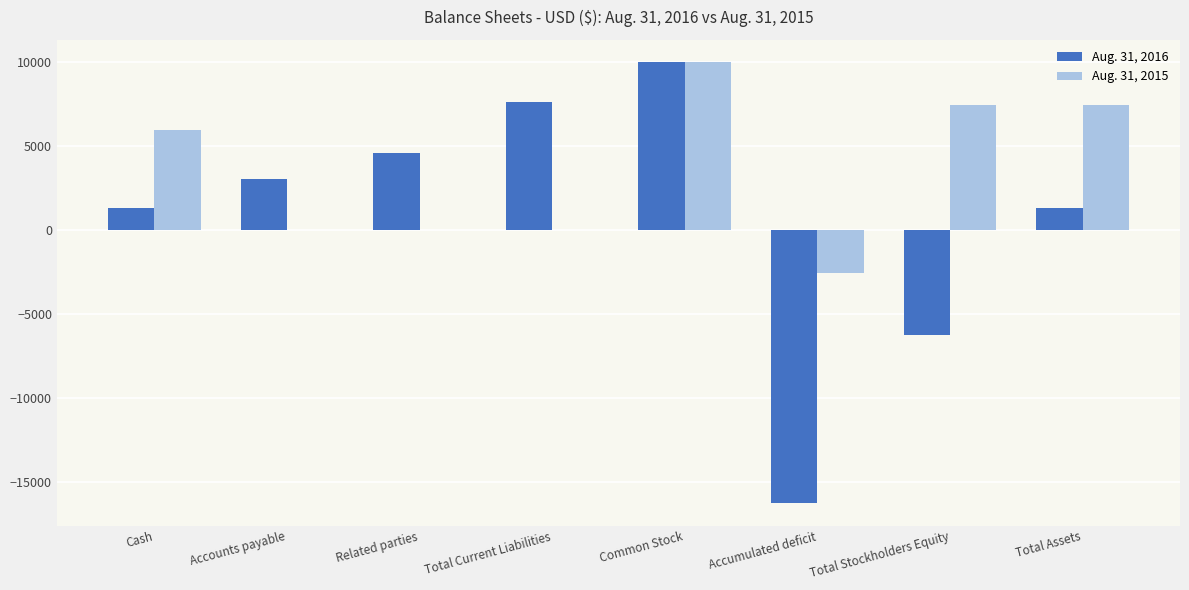

Which series has the widest spread of values?

Aug. 31, 2016